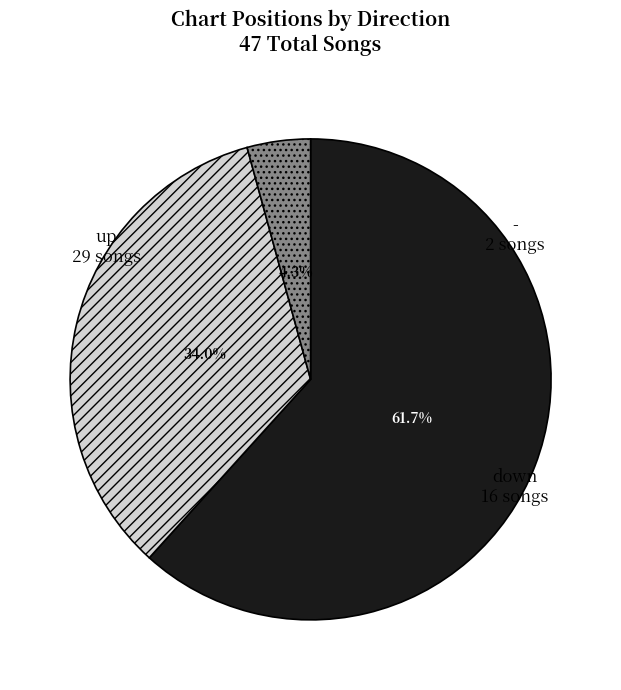

Does any single category account for the majority?

Yes